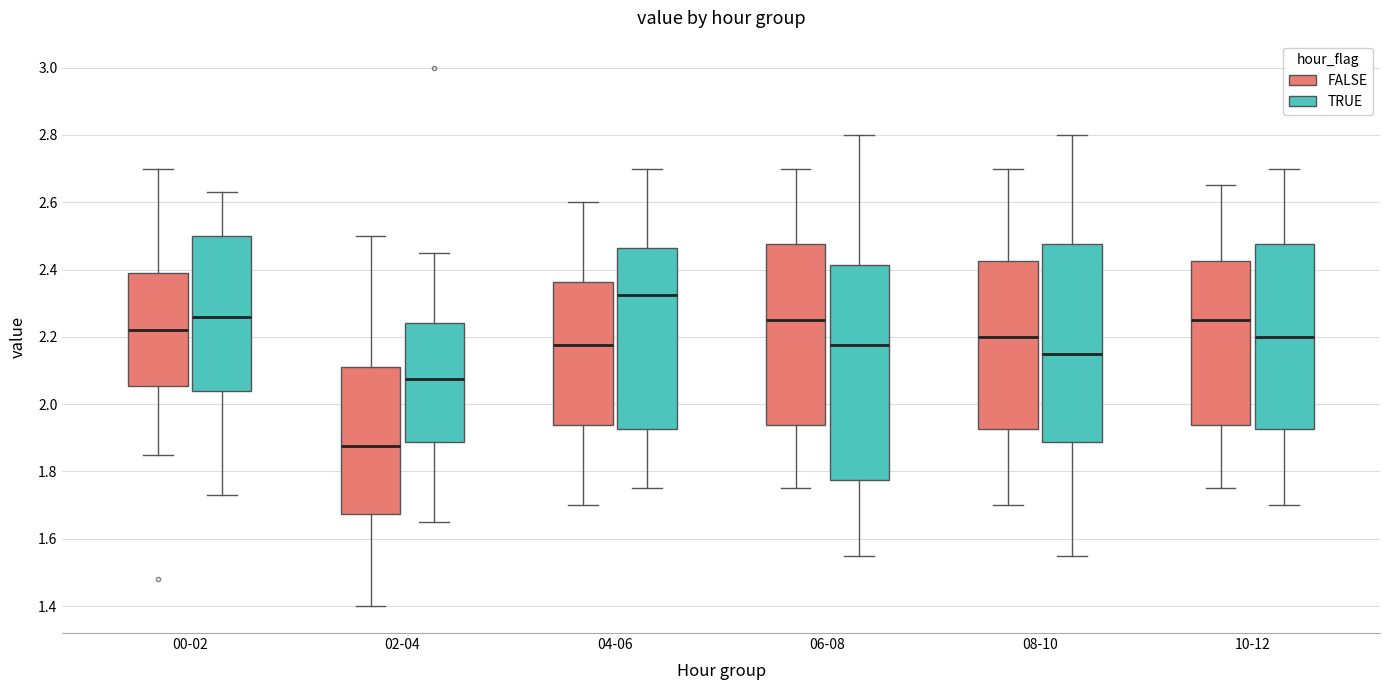

Reading left to right, read every box against the y-axis: the position of its median line, the range the box covers, and the ends of its whiskers. The values are not printed on the chart, so give them approximately, as read against the axis.

00-02 (FALSE): median 2.22, box 2.06 to 2.40, whiskers 1.86 to 2.70
00-02 (TRUE): median 2.26, box 2.04 to 2.50, whiskers 1.74 to 2.64
02-04 (FALSE): median 1.88, box 1.68 to 2.12, whiskers 1.40 to 2.50
02-04 (TRUE): median 2.08, box 1.88 to 2.24, whiskers 1.66 to 2.46
04-06 (FALSE): median 2.18, box 1.94 to 2.36, whiskers 1.70 to 2.60
04-06 (TRUE): median 2.32, box 1.92 to 2.46, whiskers 1.76 to 2.70
06-08 (FALSE): median 2.26, box 1.94 to 2.48, whiskers 1.76 to 2.70
06-08 (TRUE): median 2.18, box 1.78 to 2.42, whiskers 1.56 to 2.80
08-10 (FALSE): median 2.20, box 1.92 to 2.42, whiskers 1.70 to 2.70
08-10 (TRUE): median 2.16, box 1.88 to 2.48, whiskers 1.56 to 2.80
10-12 (FALSE): median 2.26, box 1.94 to 2.42, whiskers 1.76 to 2.66
10-12 (TRUE): median 2.20, box 1.92 to 2.48, whiskers 1.70 to 2.70